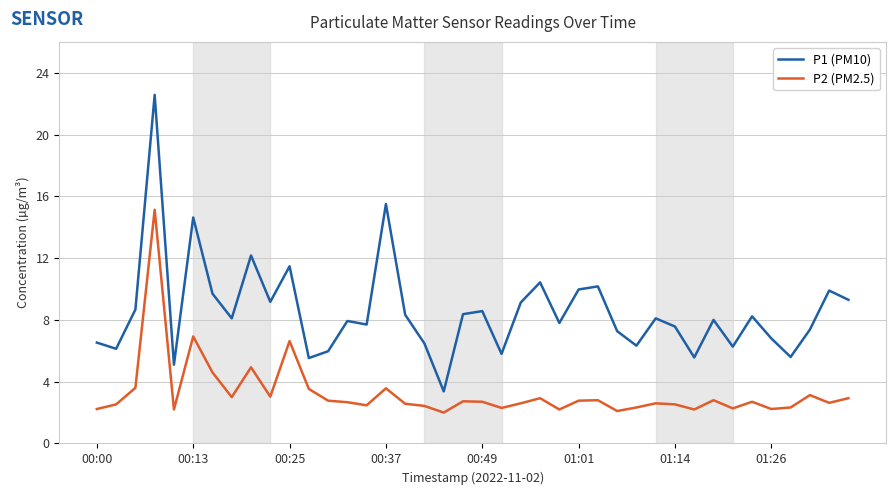

Which series has the largest total across all categories?

P1 (PM10)